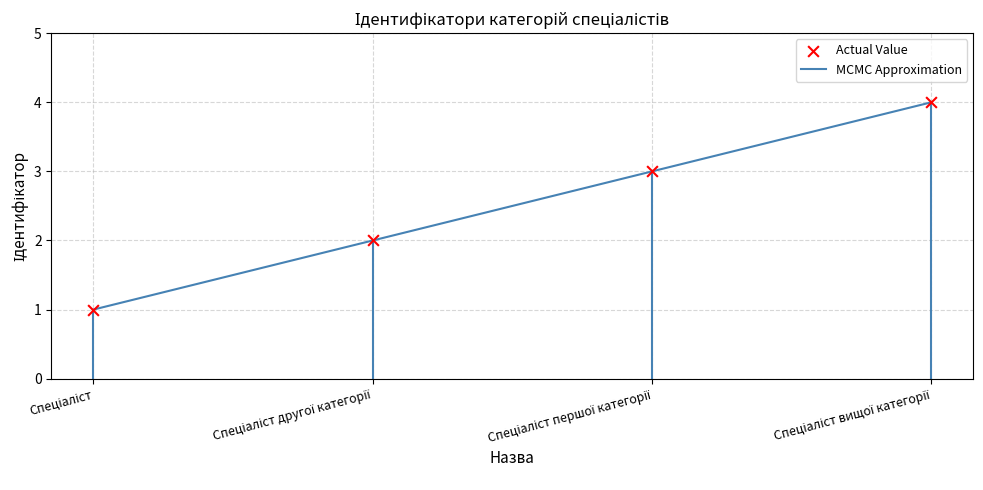

True or false: the data has more than 2 interior local peaks.

False